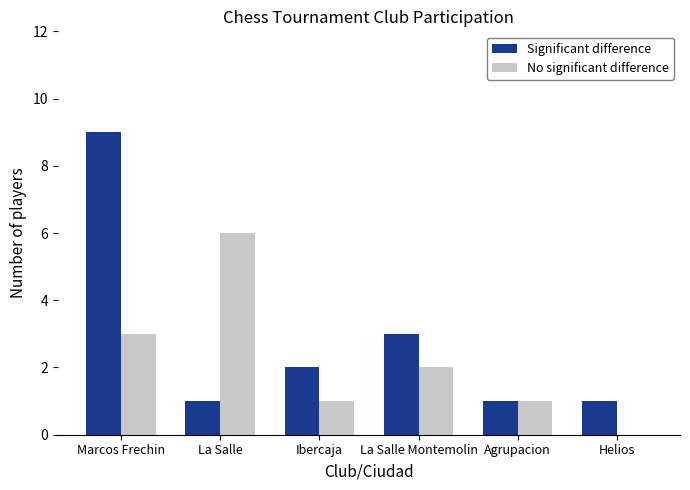

How many categories are shown in the chart?

6